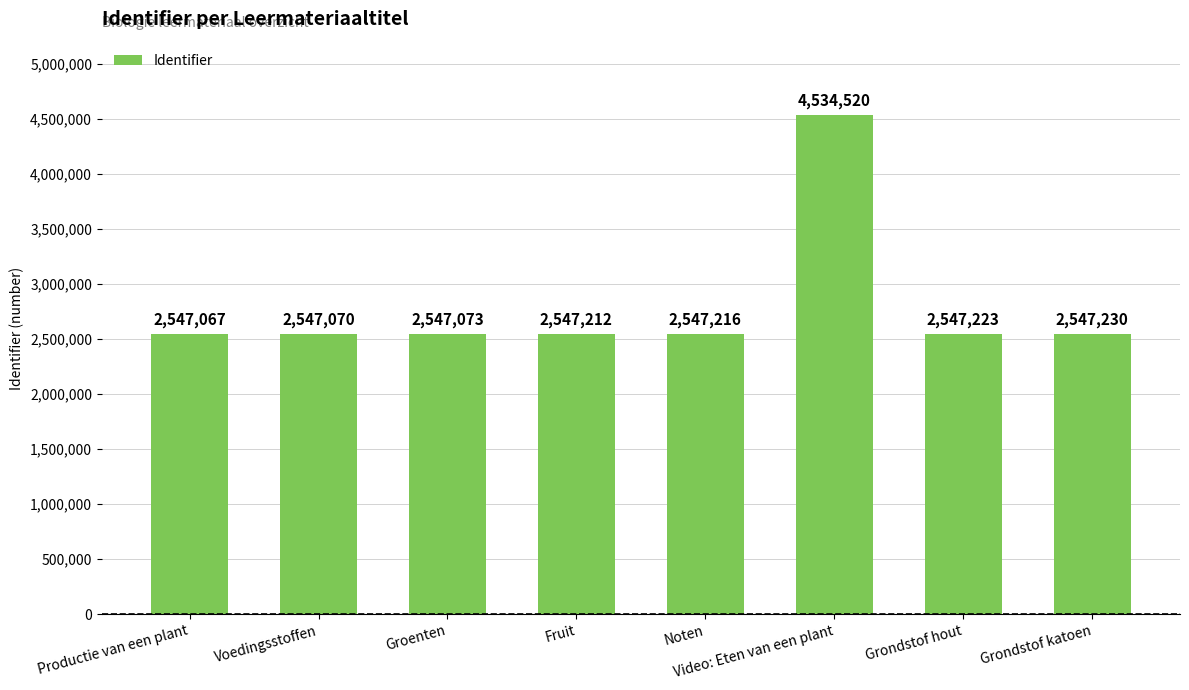

How many distinct data groups are displayed?

1